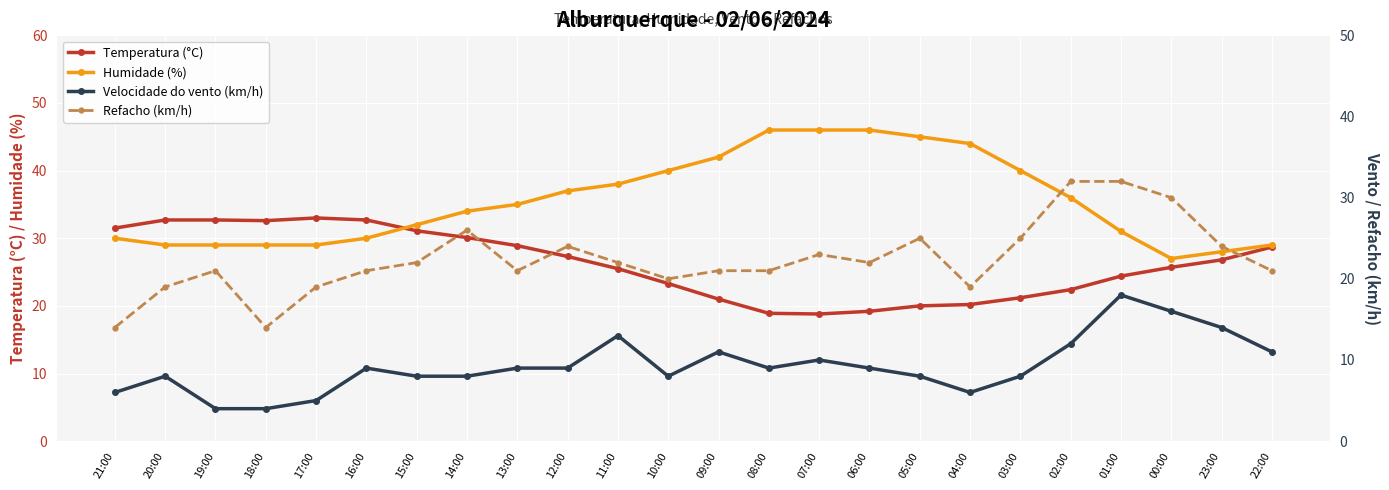

Is the value of Temperatura (°C) at 09:00 greater than the value of Refacho (km/h) at 12:00?

No